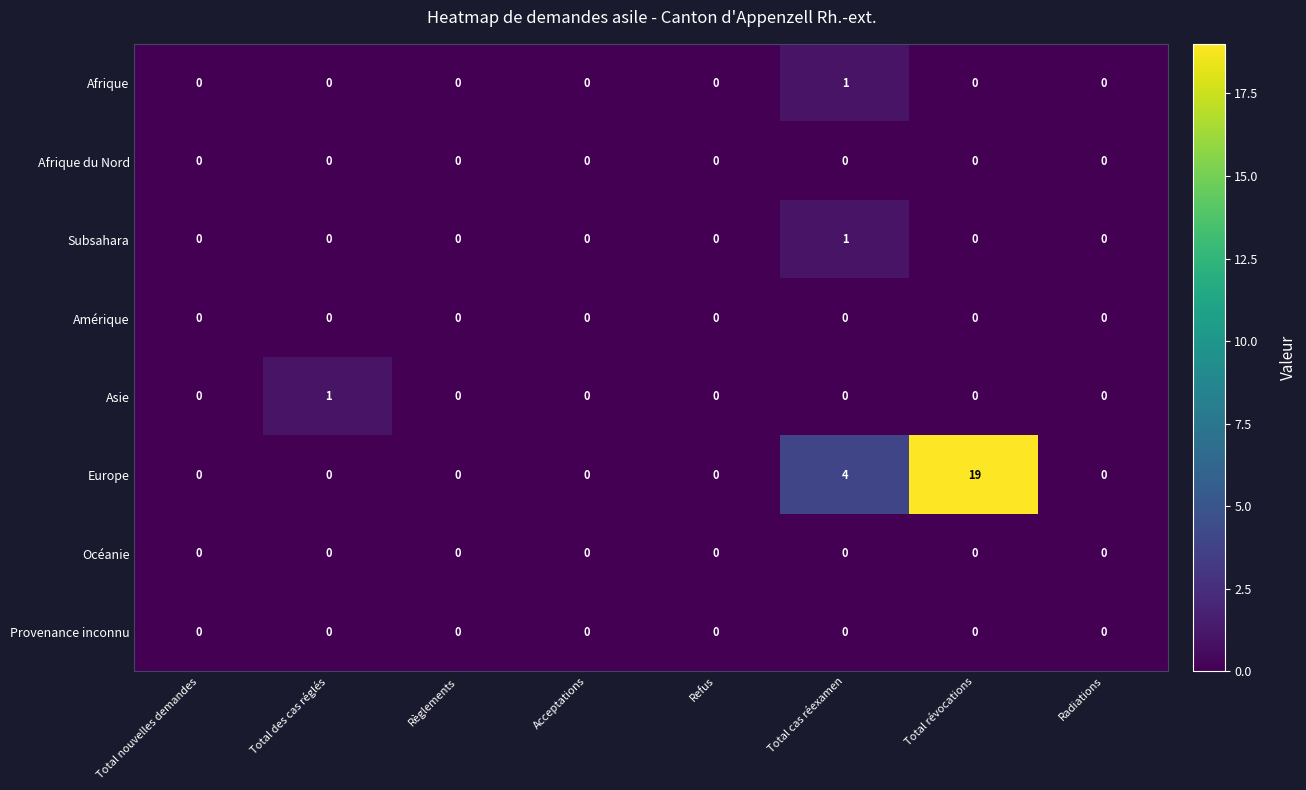

What is the sum of all Europe values?

23